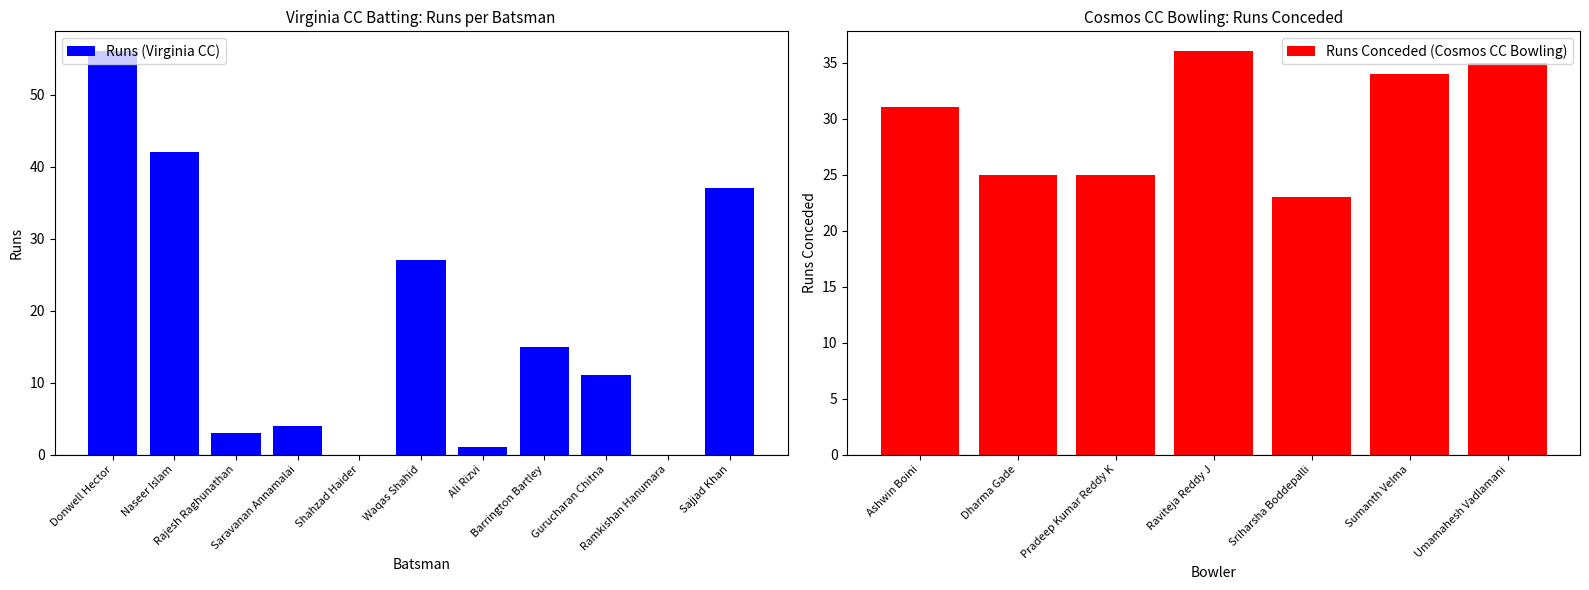

What is the sum of all Runs (Virginia CC) values?

196